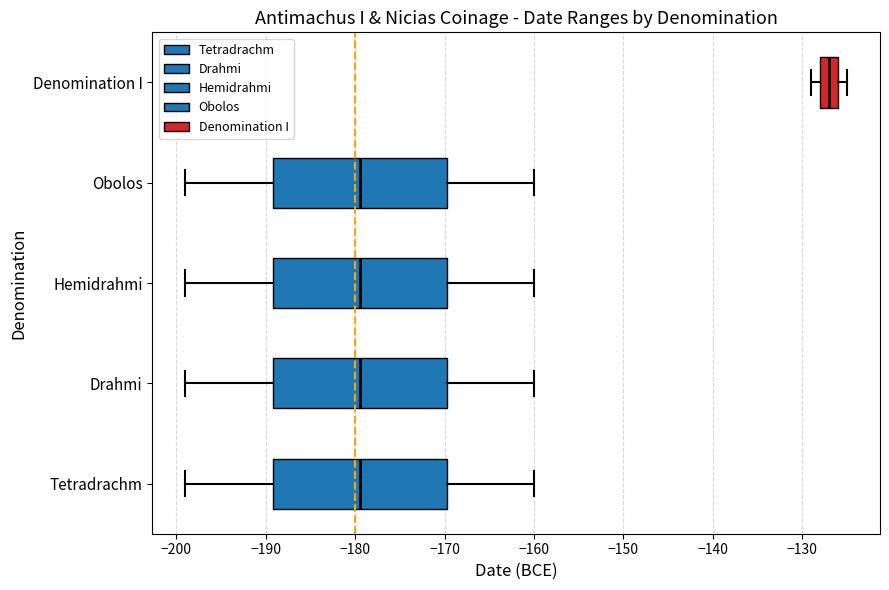

Which box's median line is the furthest to the right?

Denomination I